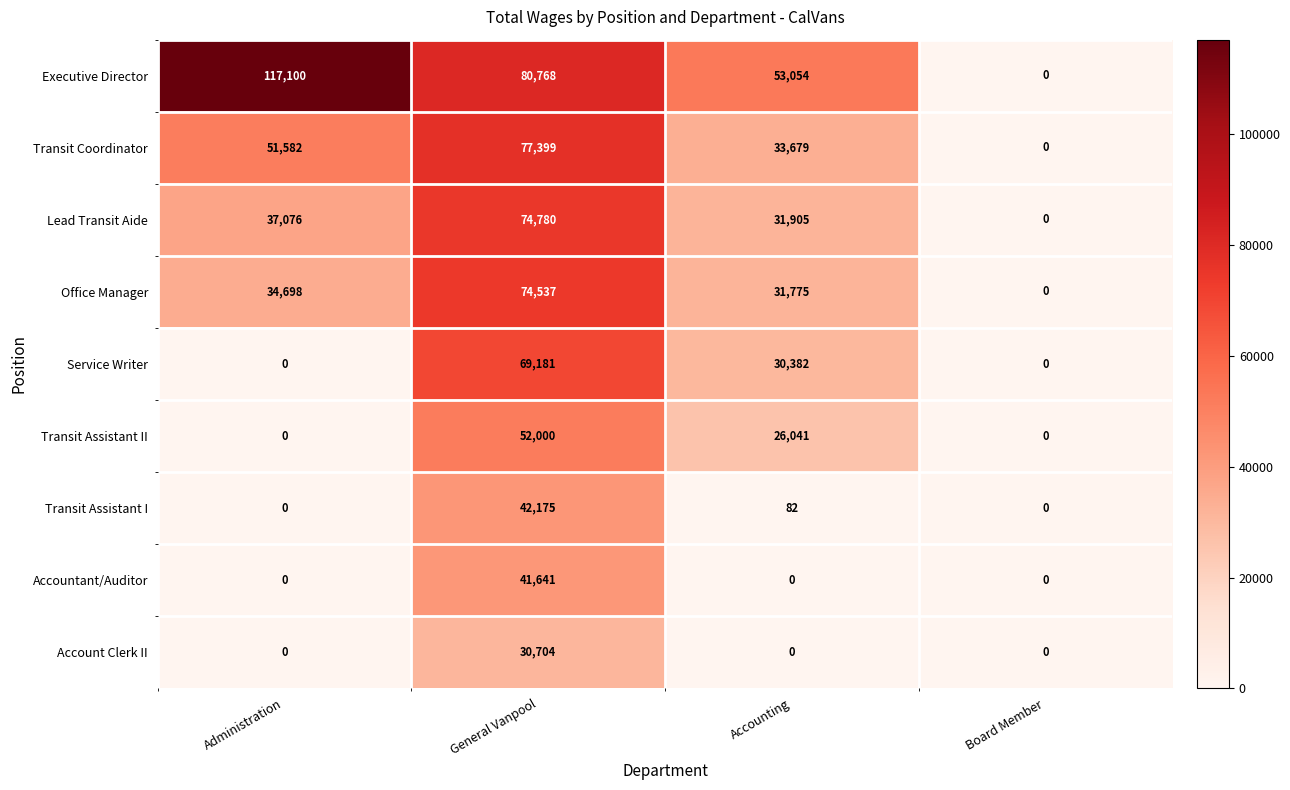

At which label does Office Manager reach its peak?

General Vanpool